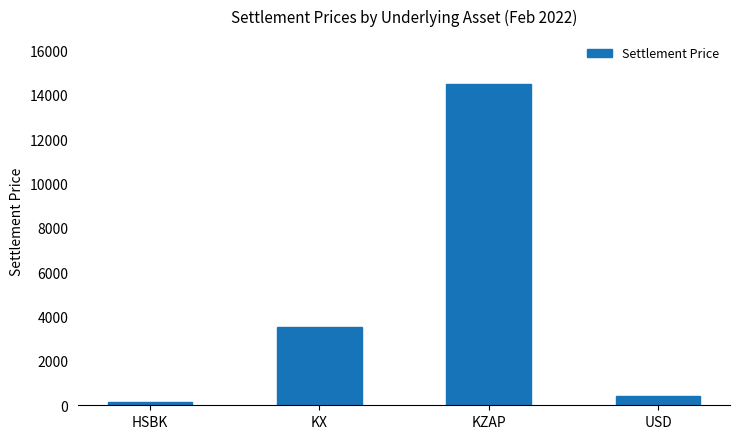

Where does the data first go above 3542?

KX